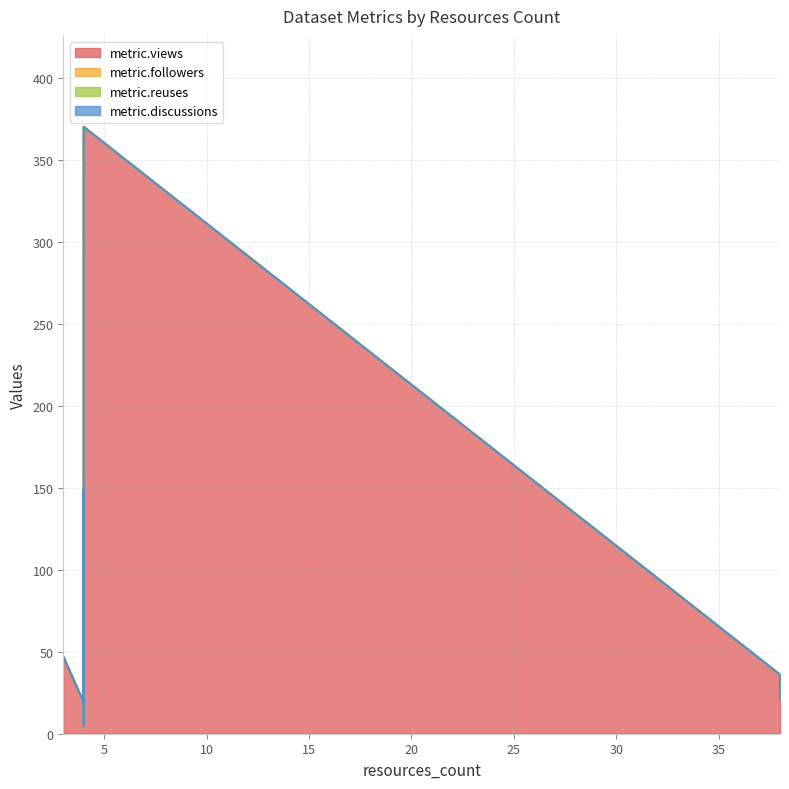

Which series has the largest range (max minus min)?

metric.views